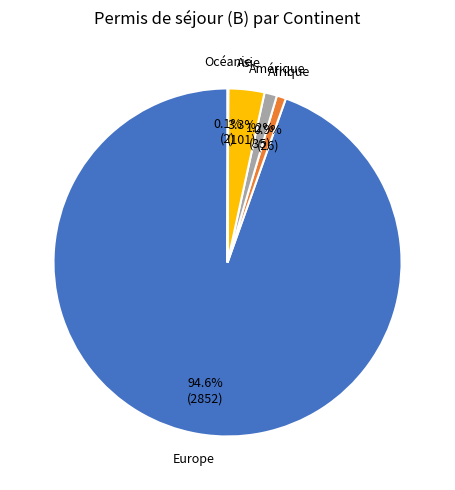

Is there any slice that represents more than half of the pie?

Yes